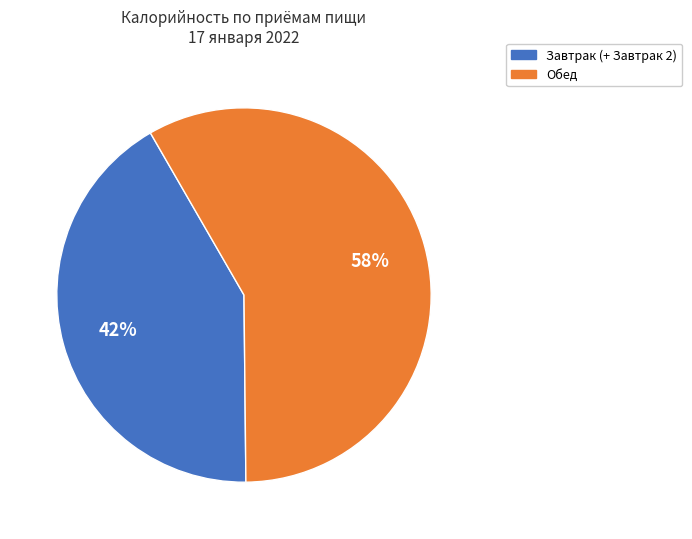

To the nearest percent, what is the difference between the largest and smallest slice percentages?

16%